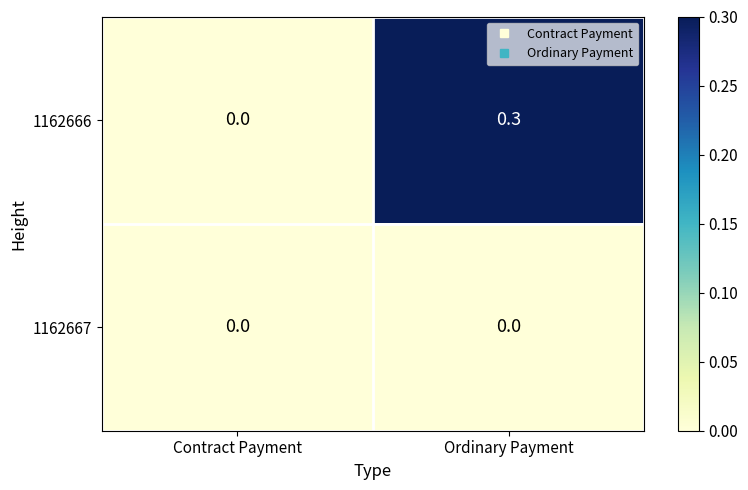

True or false: 1162666 has a value of 0.3 at Ordinary Payment.

True